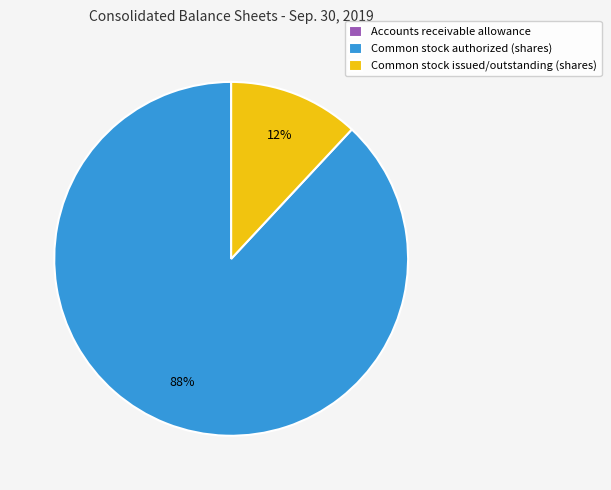

To the nearest percent, what is the difference between the largest and smallest slice percentages?

88%